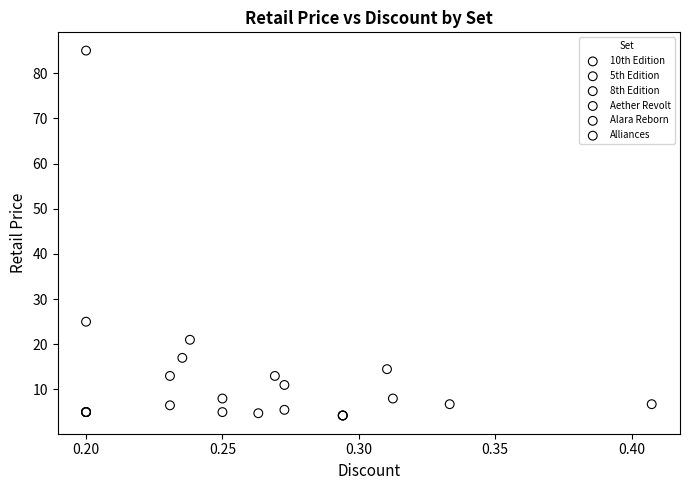

What are all the series names shown in the legend?

10th Edition, 5th Edition, 8th Edition, Aether Revolt, Alara Reborn, Alliances